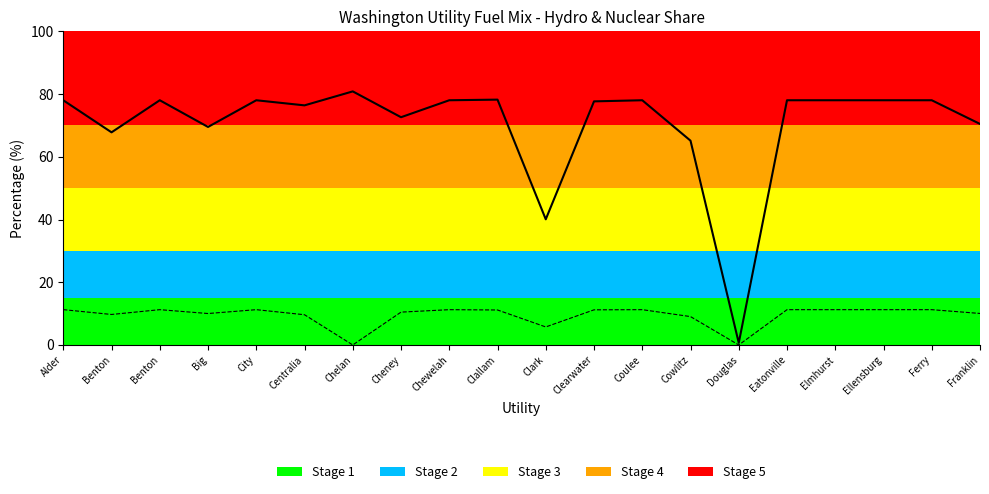

Reading left to right, transcribe all the data shown in this chart.

Hydro %: Alder=78.0	Benton=67.8	Benton=78.0	Big=69.5	City=78.0	Centralia=76.4	Chelan=80.8	Cheney=72.6	Chewelah=78.0	Clallam=78.2	Clark=40.1	Clearwater=77.7	Coulee=78.0	Cowlitz=65.1	Douglas=0.7	Eatonville=78.0	Elmhurst=78.0	Ellensburg=78.0	Ferry=78.0	Franklin=70.5
Nuclear %: Alder=11.3	Benton=9.7	Benton=11.3	Big=10.0	City=11.3	Centralia=9.6	Chelan=0.0	Cheney=10.5	Chewelah=11.3	Clallam=11.2	Clark=5.7	Clearwater=11.2	Coulee=11.3	Cowlitz=9.0	Douglas=0.0	Eatonville=11.3	Elmhurst=11.3	Ellensburg=11.3	Ferry=11.3	Franklin=10.0